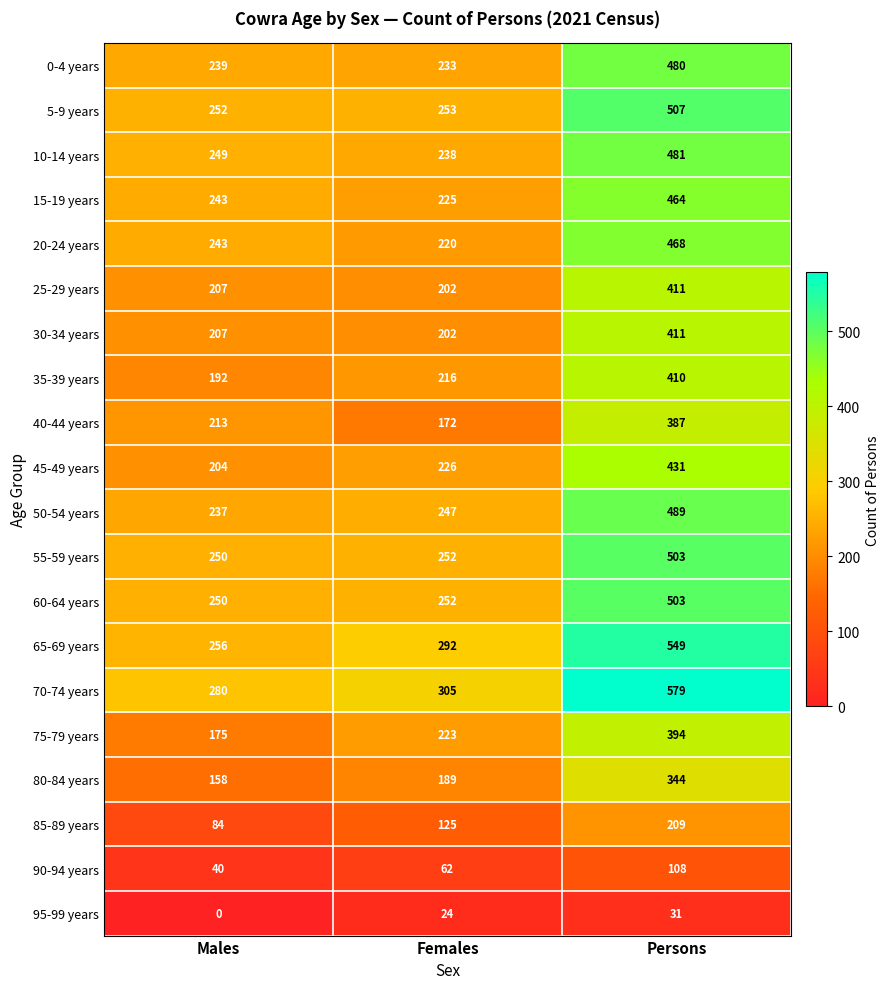

What is the average value of the 5-9 years series?

337